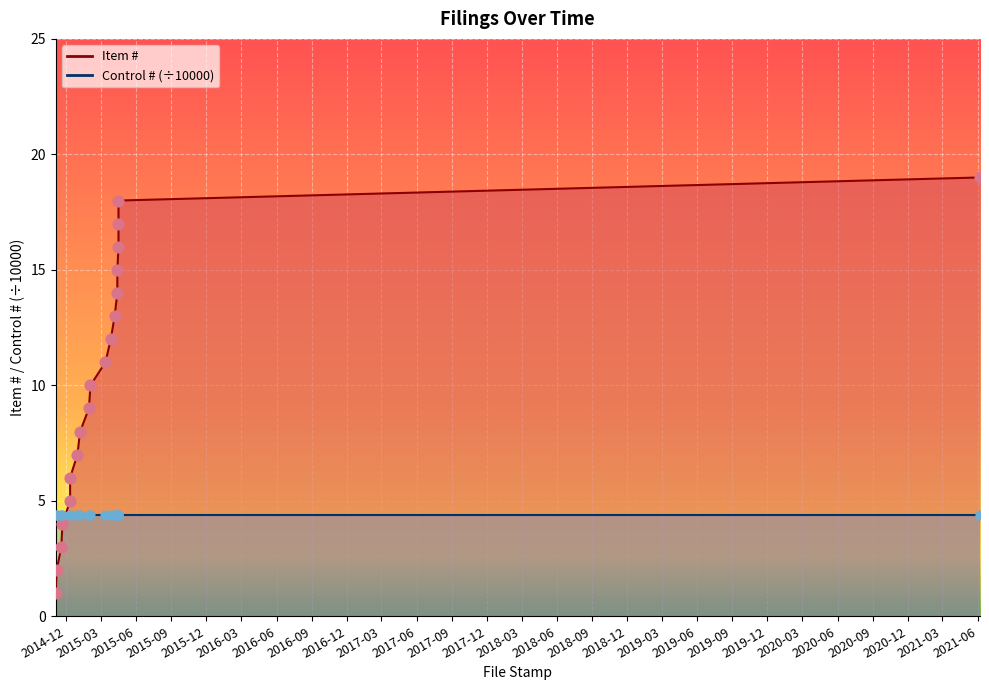

What is the change in value from 2014-11-18 to 2015-04-16?

+13